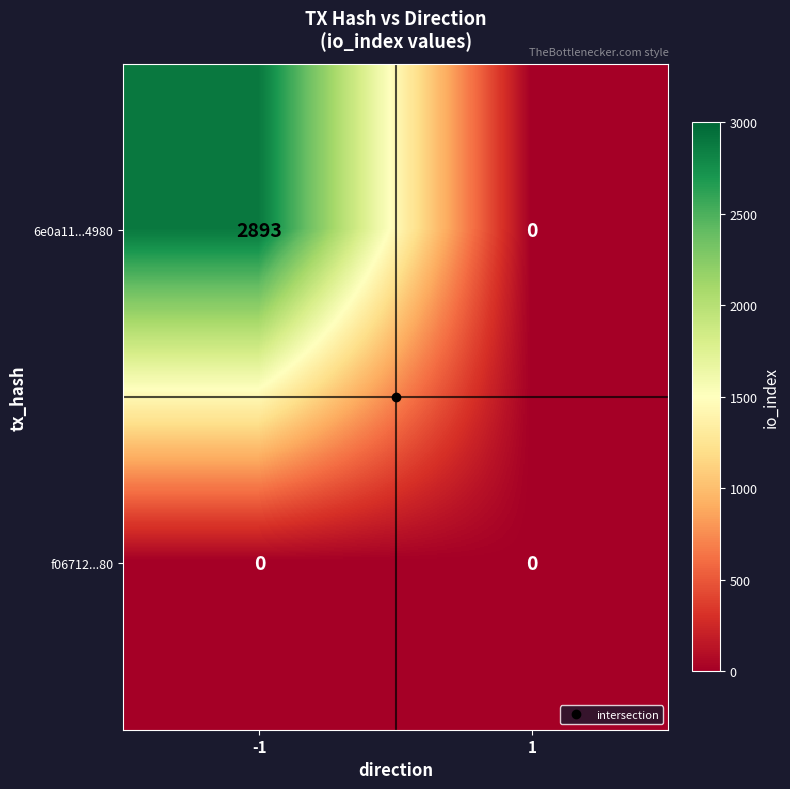

Which series has the largest total across all categories?

6e0a11...4980